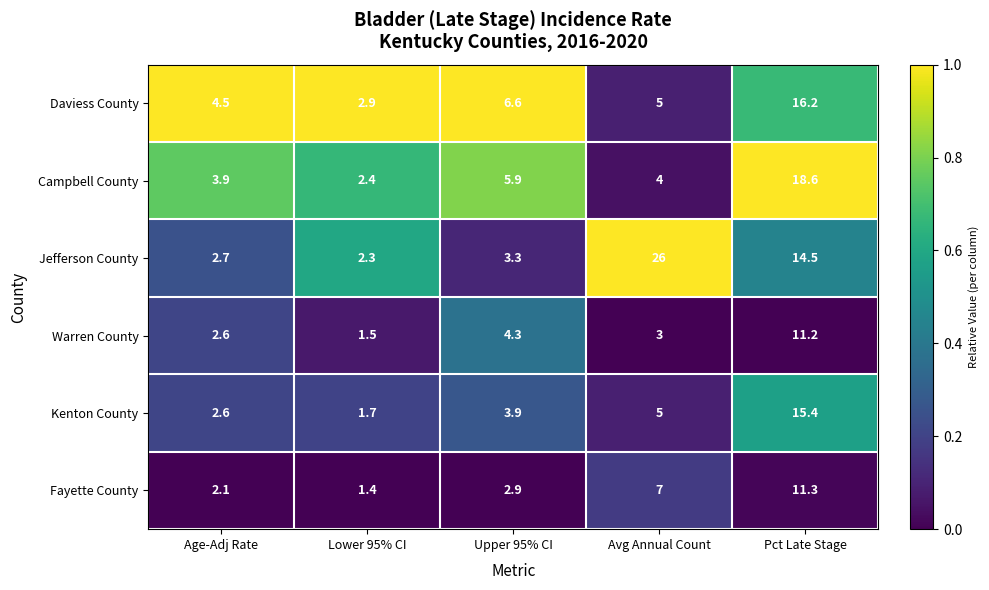

Which label corresponds to the largest value in the chart?

Avg Annual Count